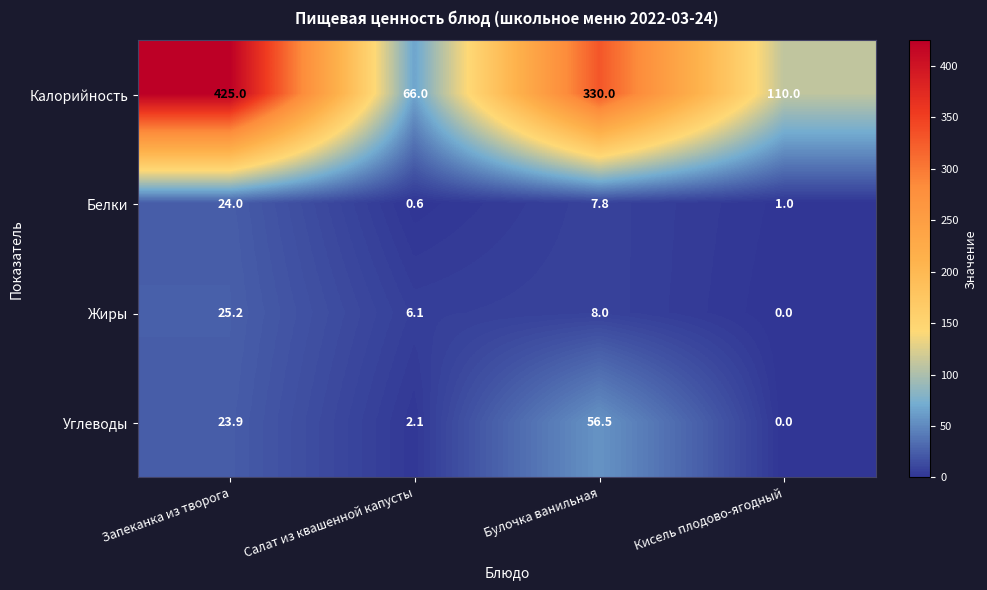

How many series are shown in this chart?

4